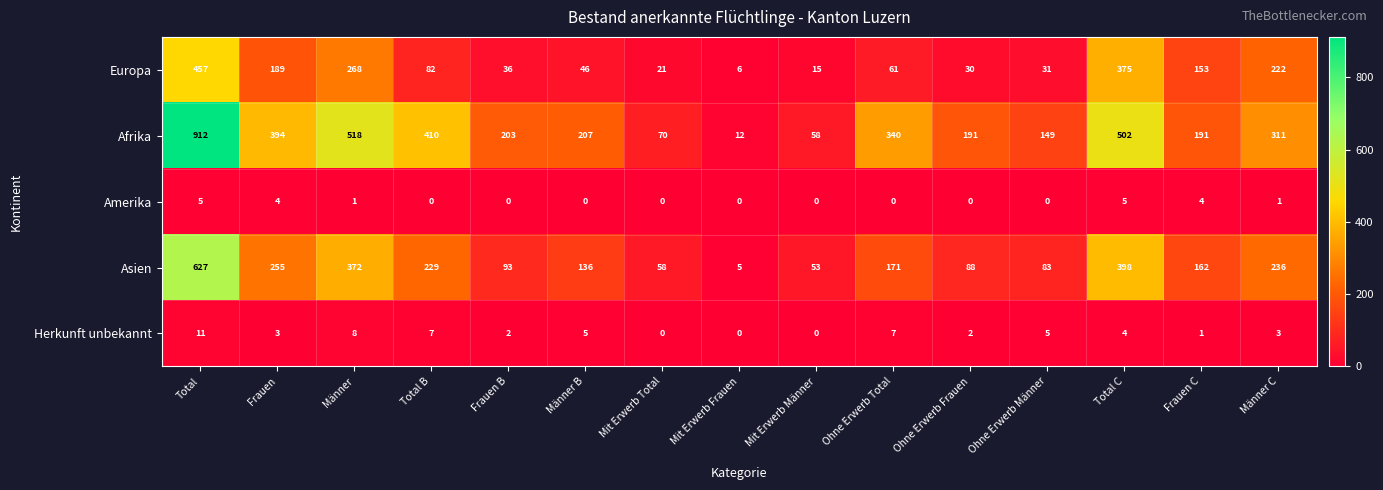

How many data points in Asien are less than 162?

7